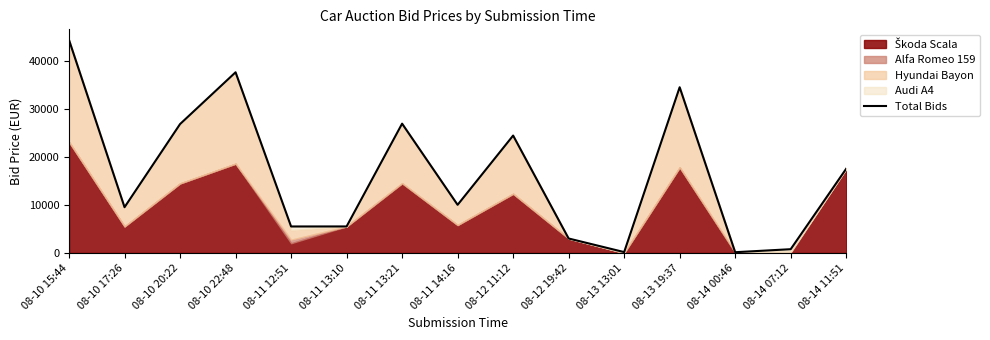

What is the sum of all values?

246447.0